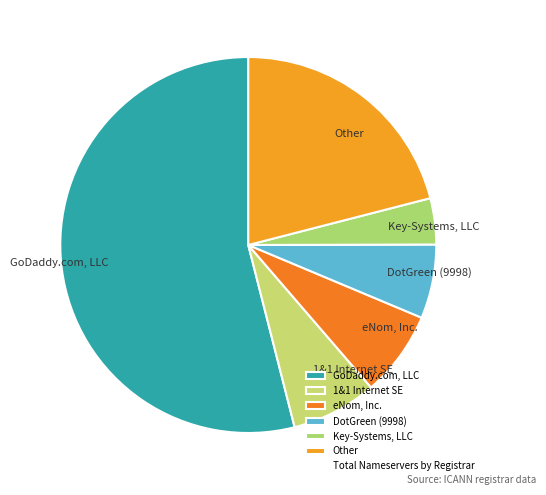

Which has a higher value, eNom, Inc. or DotGreen (9998)?

eNom, Inc.